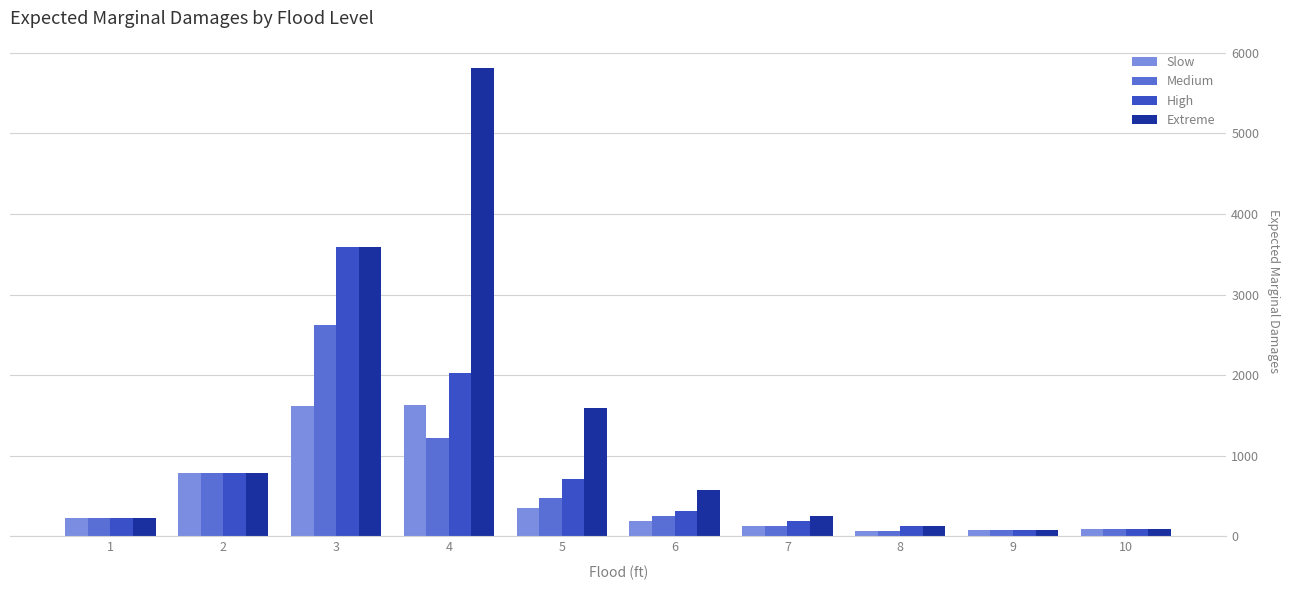

List the series in order of their peak value, highest first.

Extreme, High, Medium, Slow